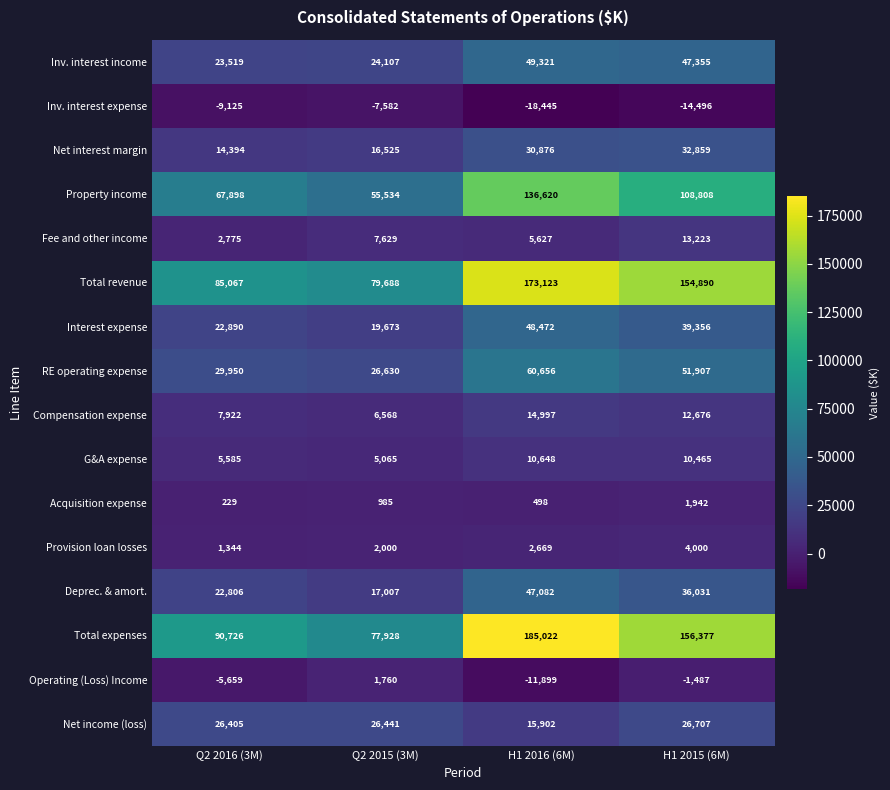

At which label does Property income first exceed 108808?

H1 2016 (6M)